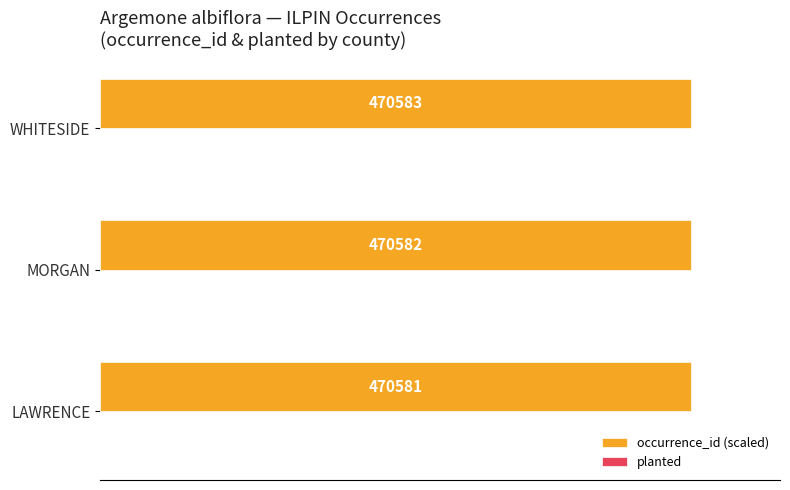

How many bars are there in total?

3